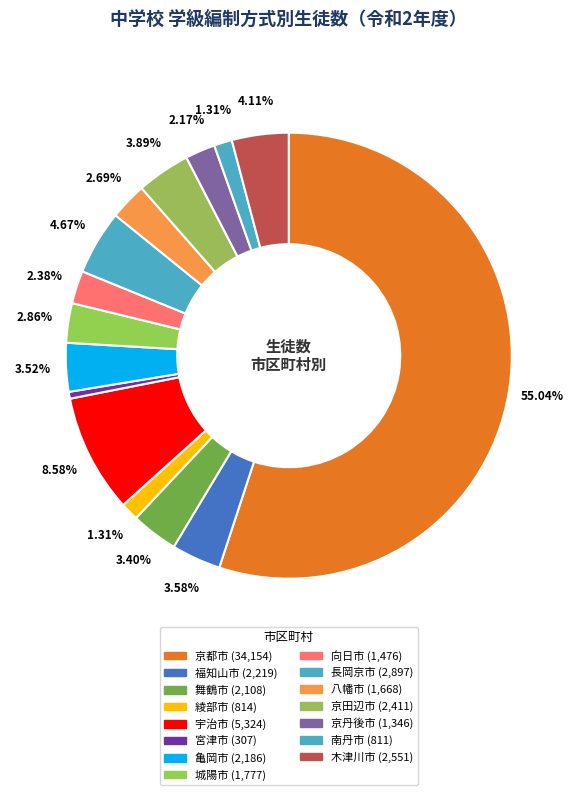

What percentage is the 京都市 slice, to the nearest percent?

55%